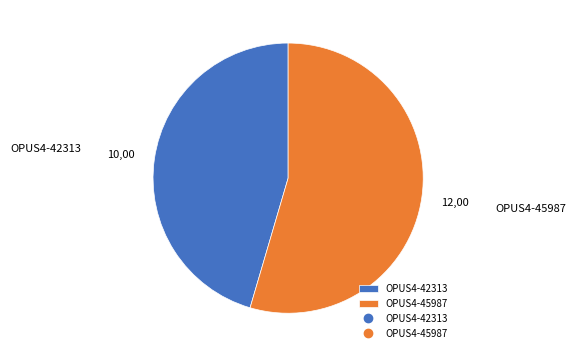

How many segments does this pie chart have?

2